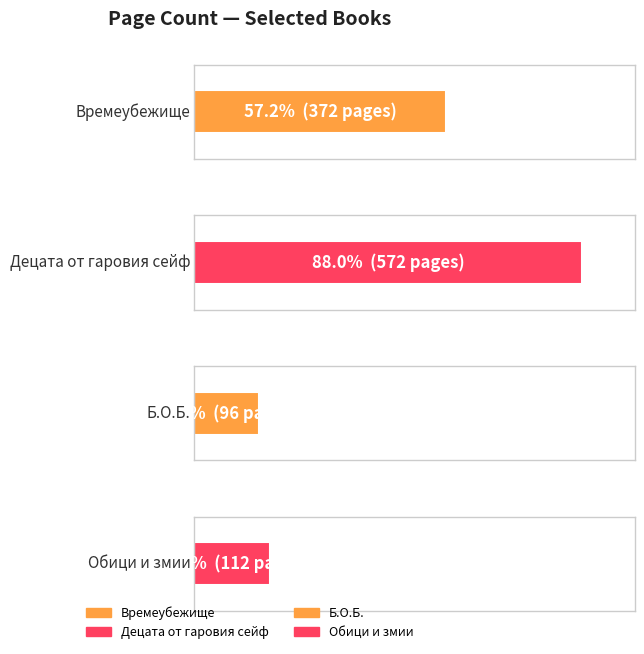

Is it true that the value at Времеубежище is 215?

False